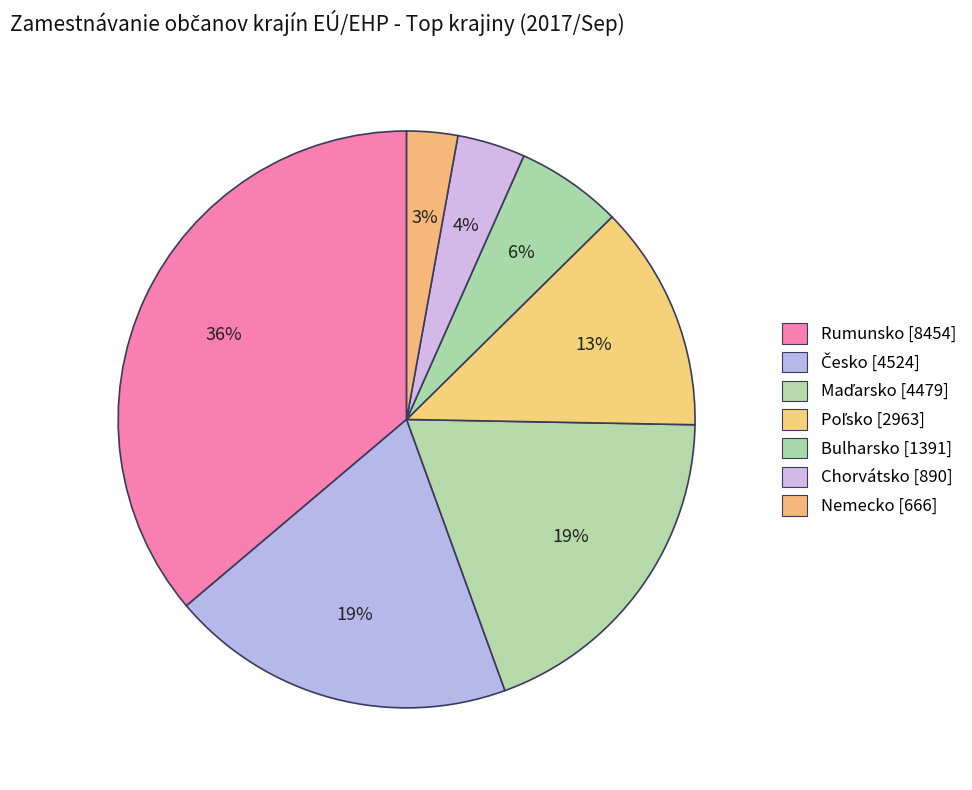

What is the change in value from Chorvátsko to Nemecko?

-224